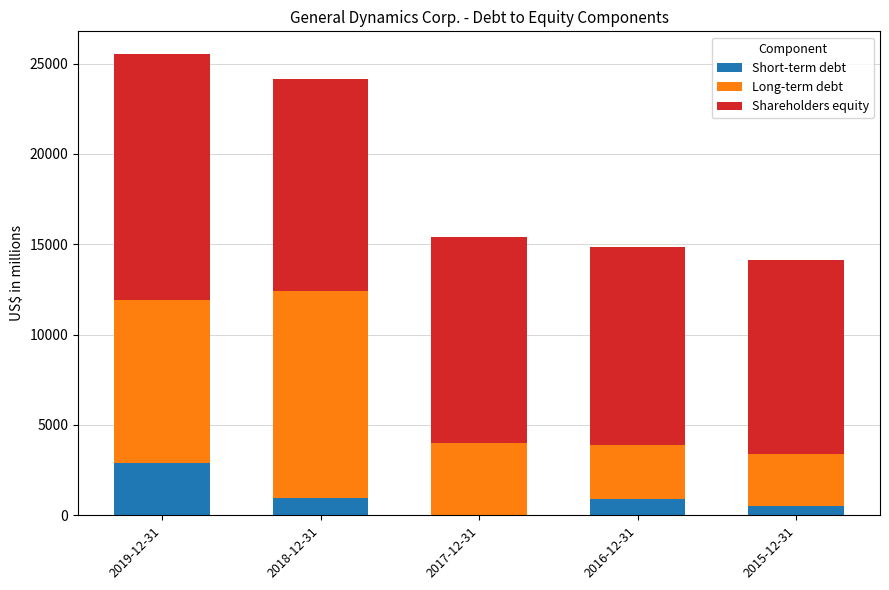

What is the total value across all series at 2017-12-31?

15417